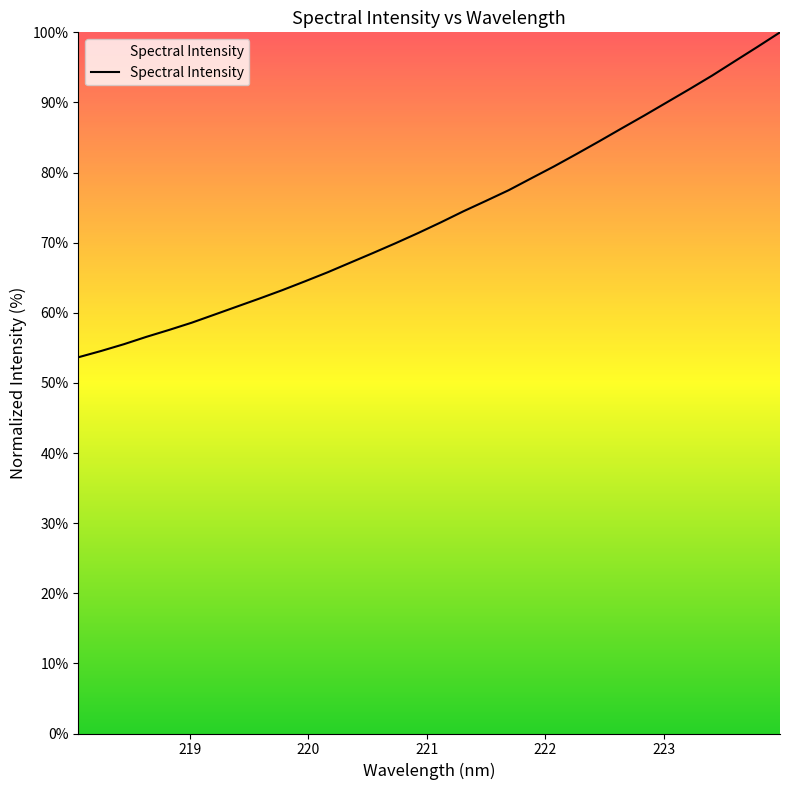

How many series are shown in this chart?

1